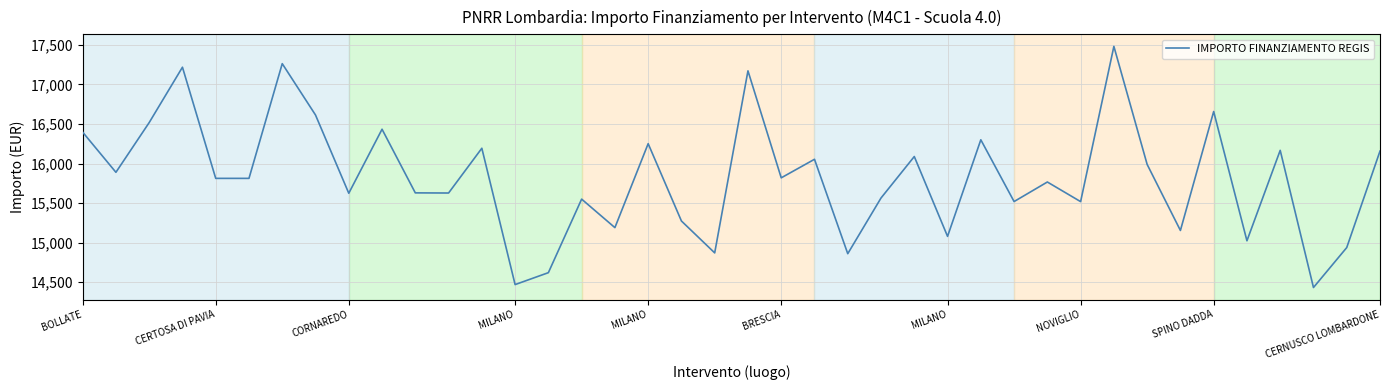

What is the minimum value shown in the chart?

14432.3